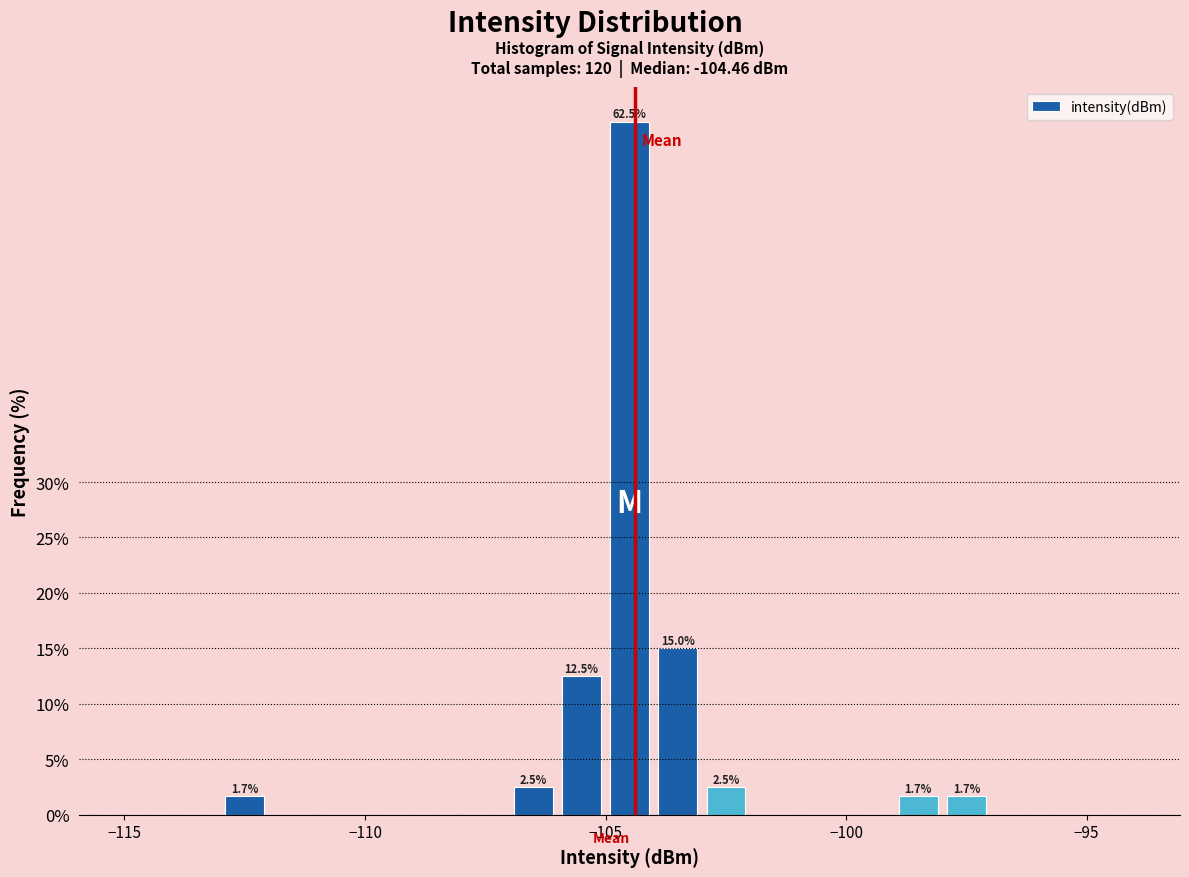

Around what value on the x-axis is the tallest bar? Give the approximate position of its centre, as read against the axis.

-104.5